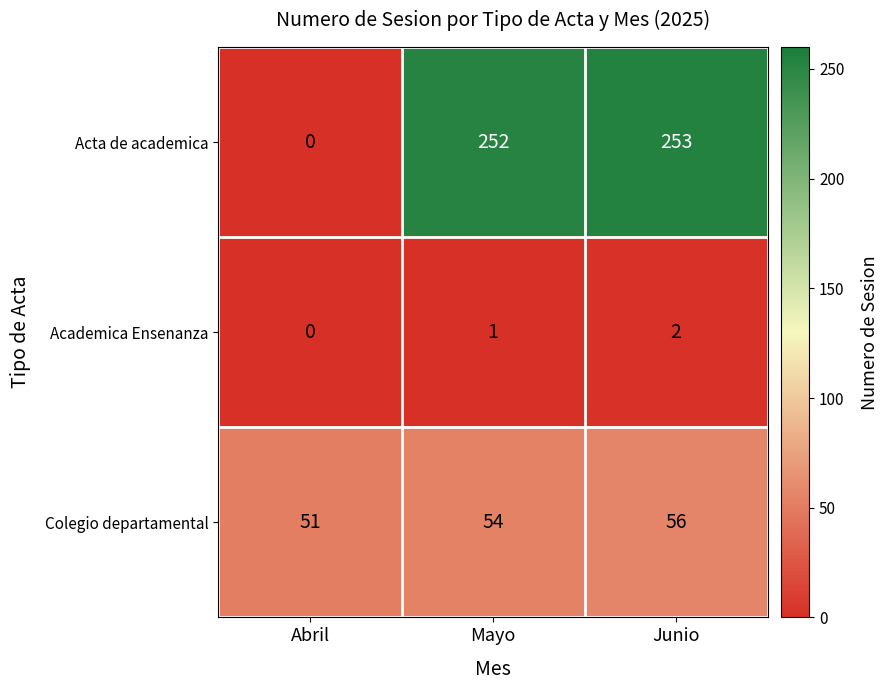

How many Academica Ensenanza values are between 0 and 2?

3